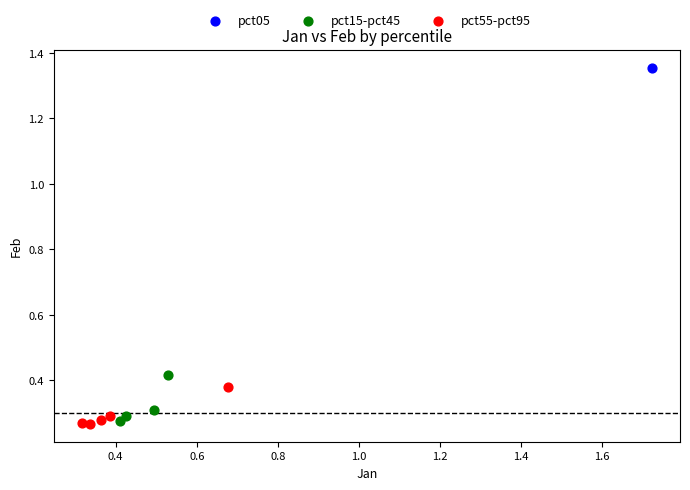

What are all the series names shown in the legend?

pct05, pct15-pct45, pct55-pct95